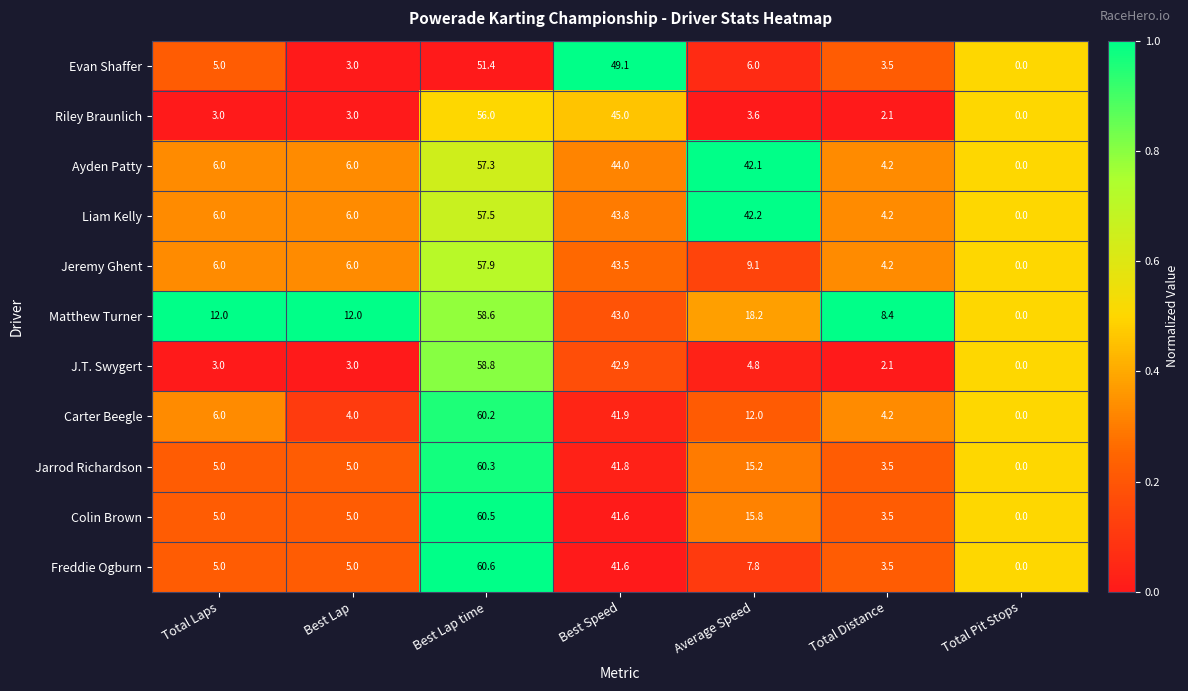

Between Best Lap time and Total Pit Stops, which series saw the biggest shift?

Freddie Ogburn